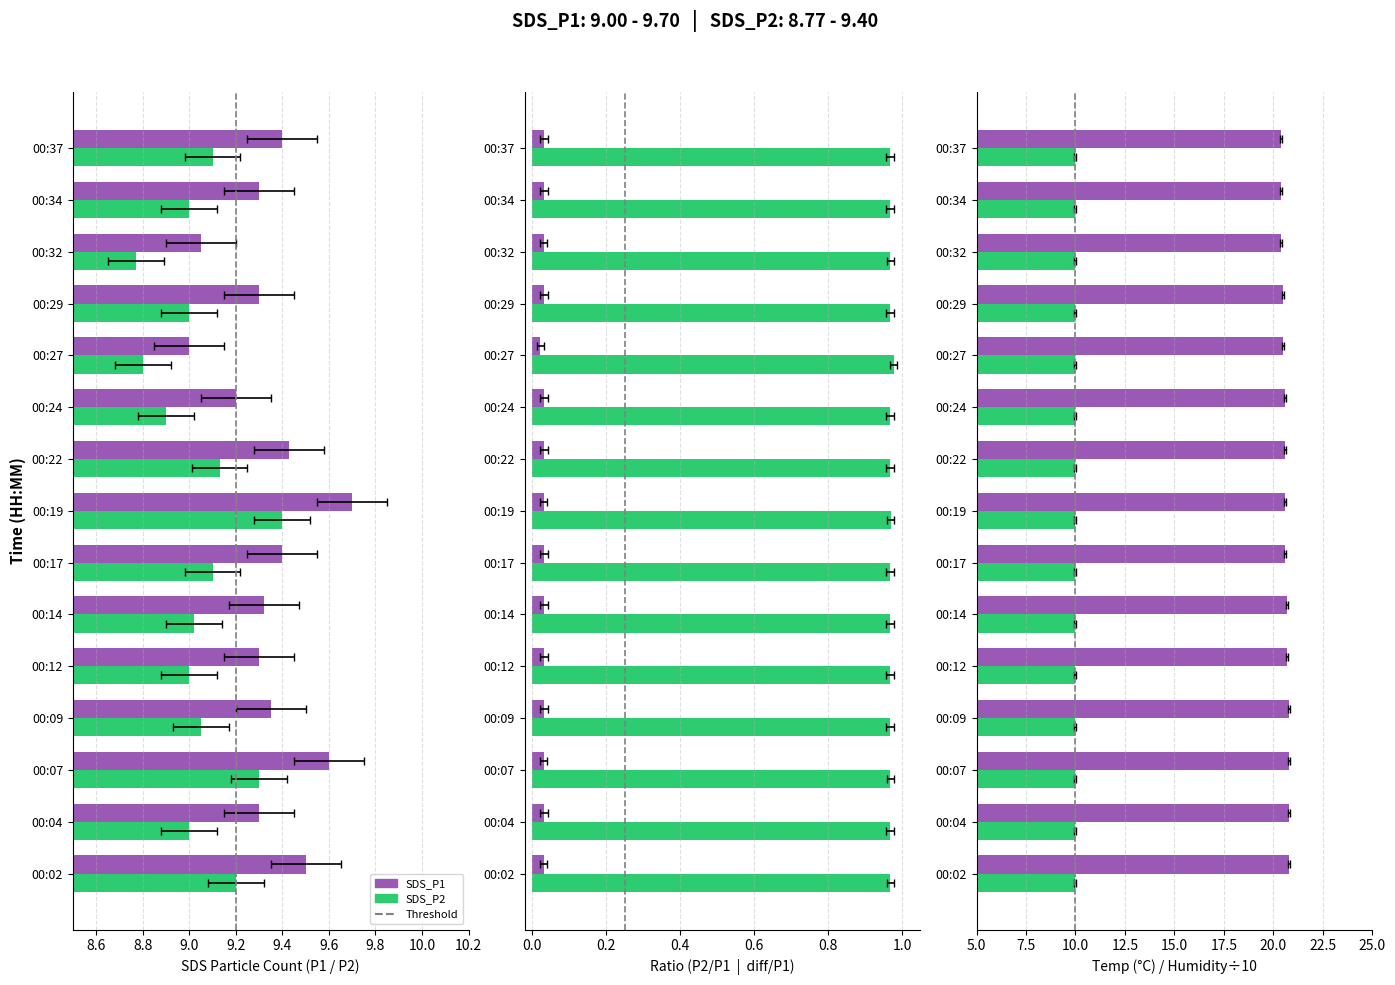

List the labels in order of SDS_P1 value, smallest first.

00:27, 00:32, 00:24, 00:04, 00:12, 00:29, 00:34, 00:14, 00:09, 00:17, 00:37, 00:22, 00:02, 00:07, 00:19